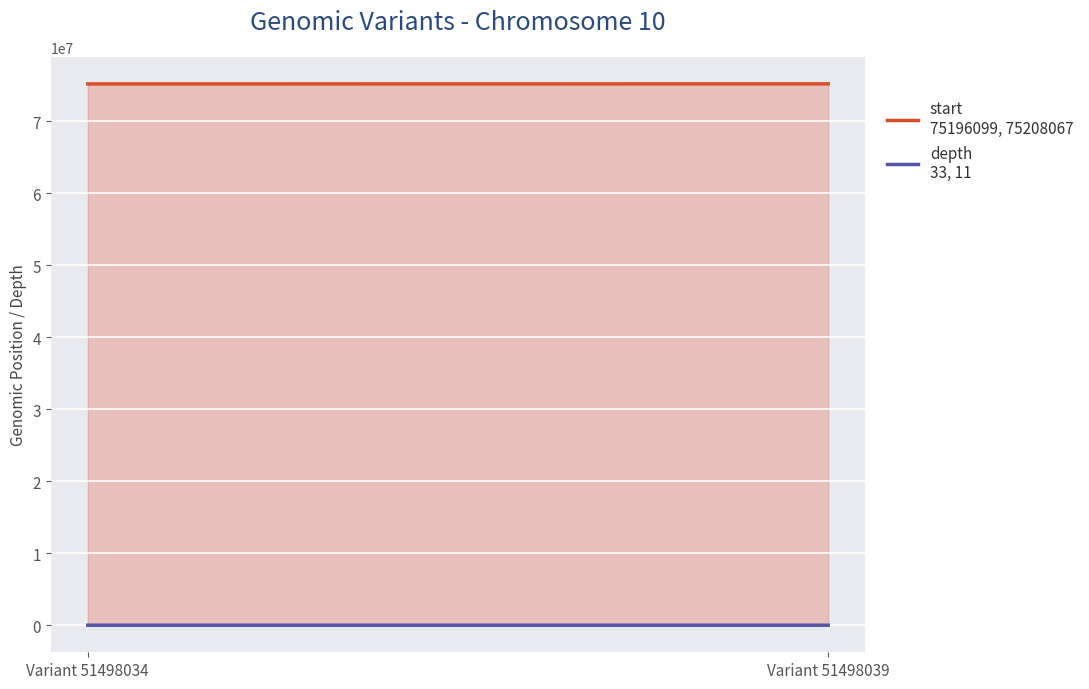

What is the maximum value for start?

75208067